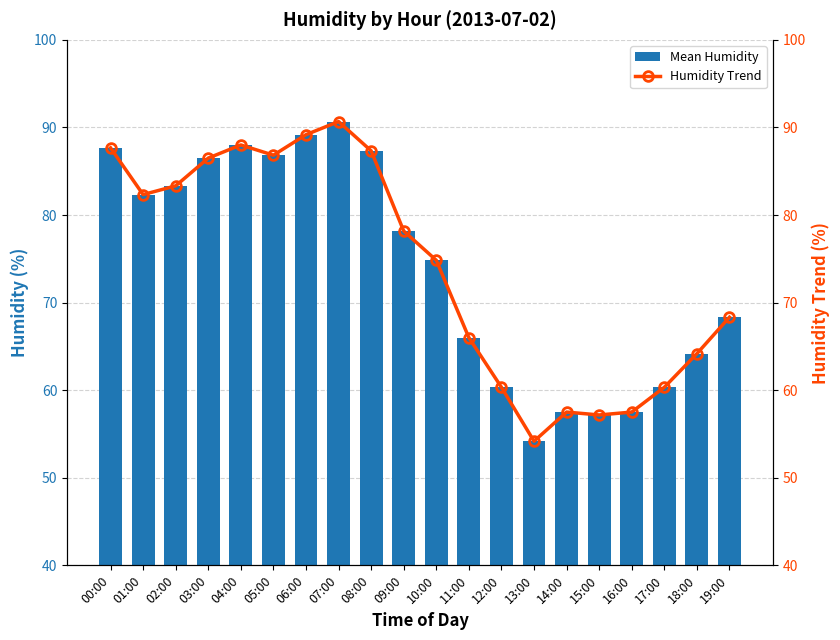

Which series has the widest spread of values?

Mean Humidity